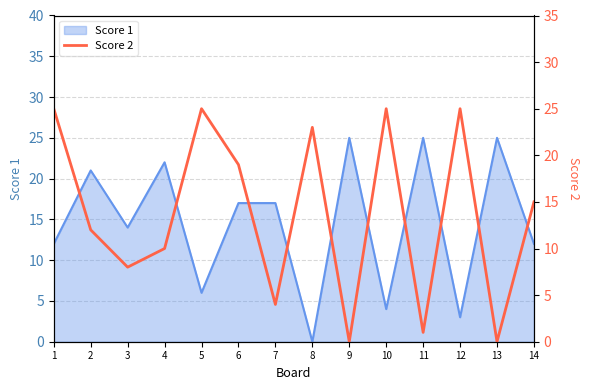

What is the average value?

14